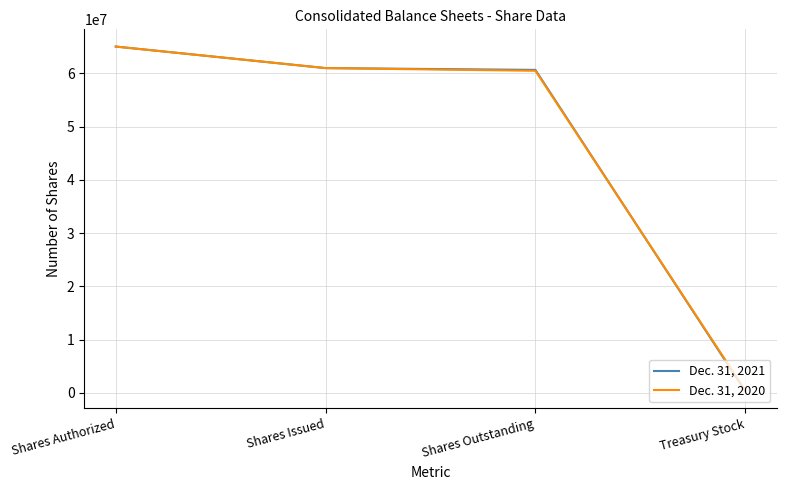

At which label does Dec. 31, 2020 first exceed 60992259?

Shares Authorized